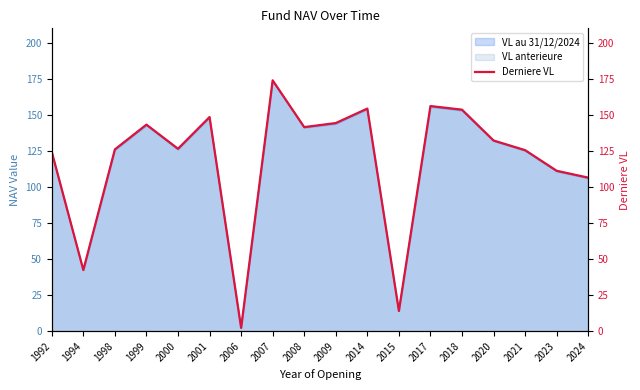

What is the change in value from 1994 to 2014?

+111.9